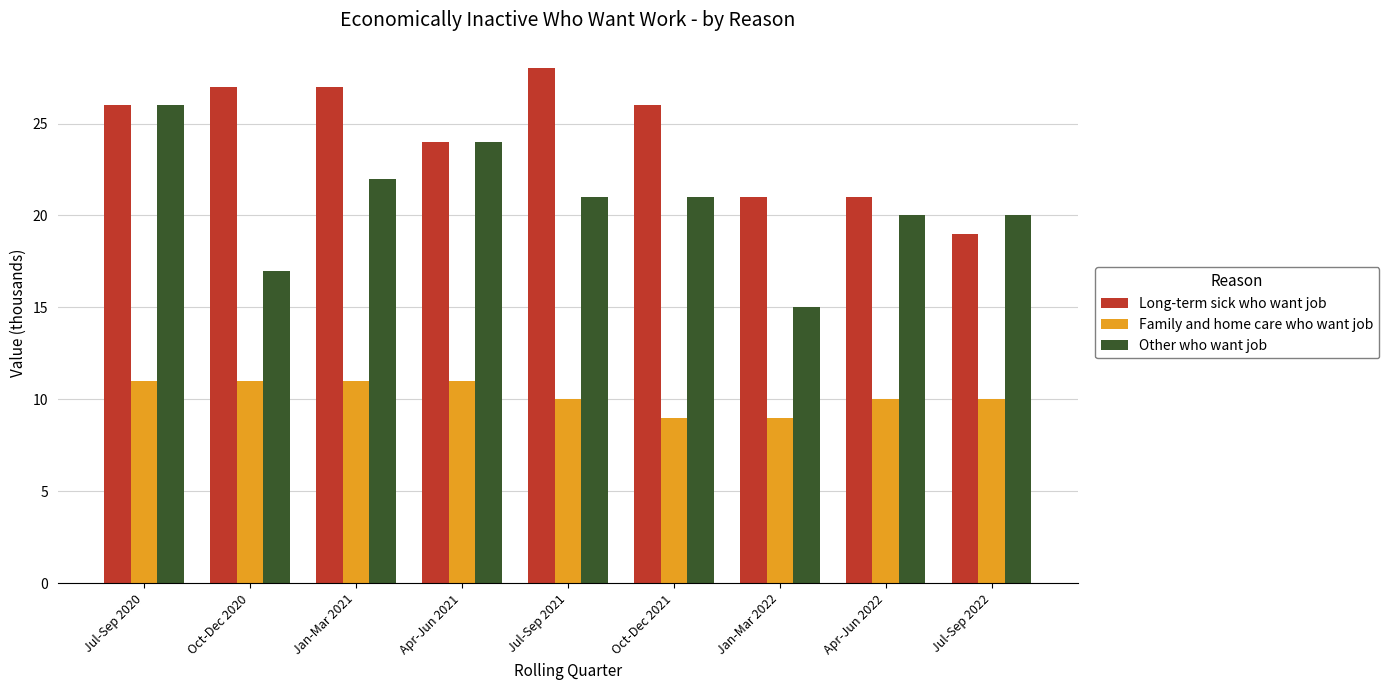

Are the bars horizontal?

No